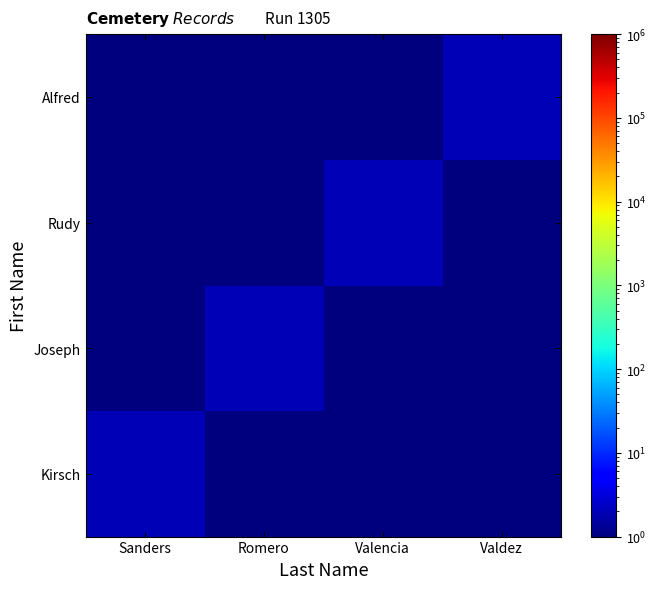

What is the difference between the highest and lowest values at Romero?

1